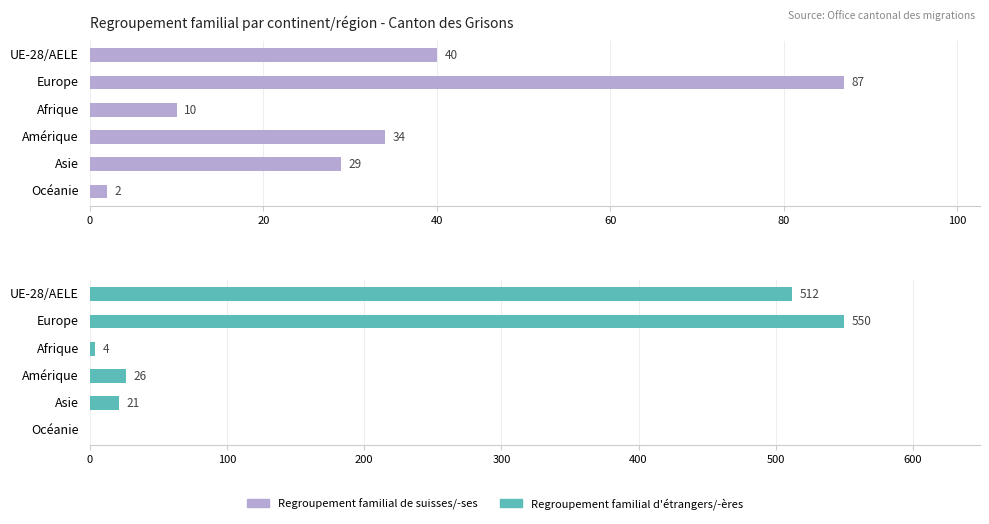

Which series changed the most between UE-28/AELE and Asie?

Regroupement familial d'étrangers/-ères